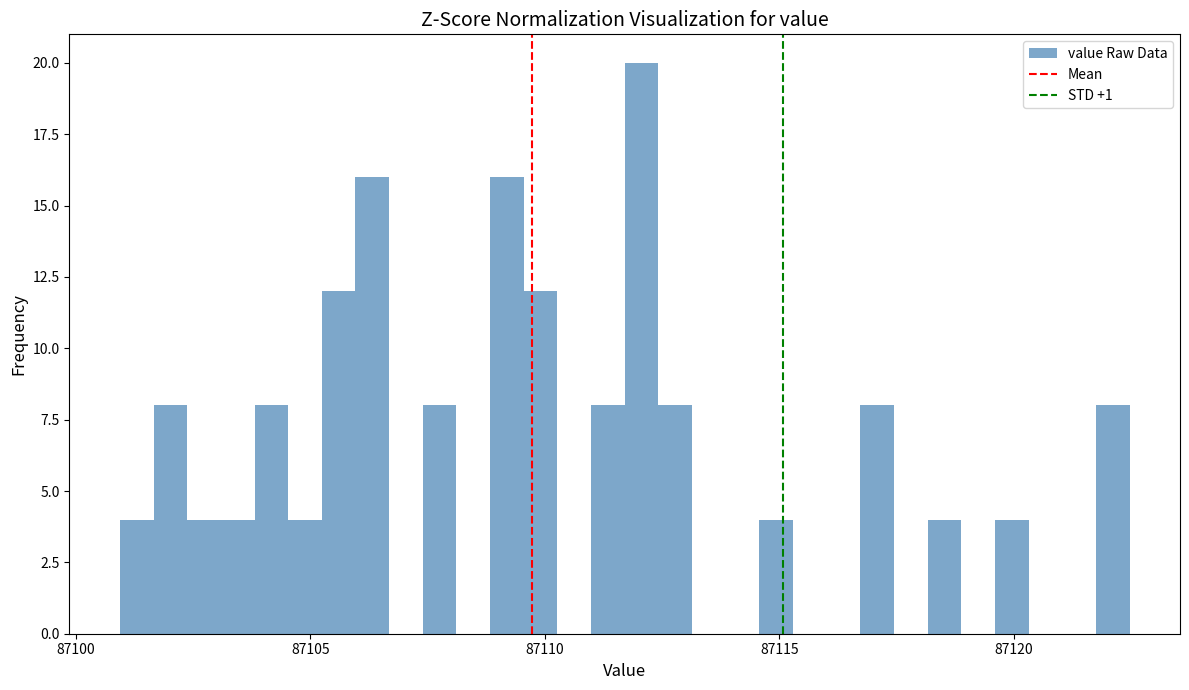

Around what value on the x-axis is the tallest bar? Give the approximate position of its centre, as read against the axis.

87112.0